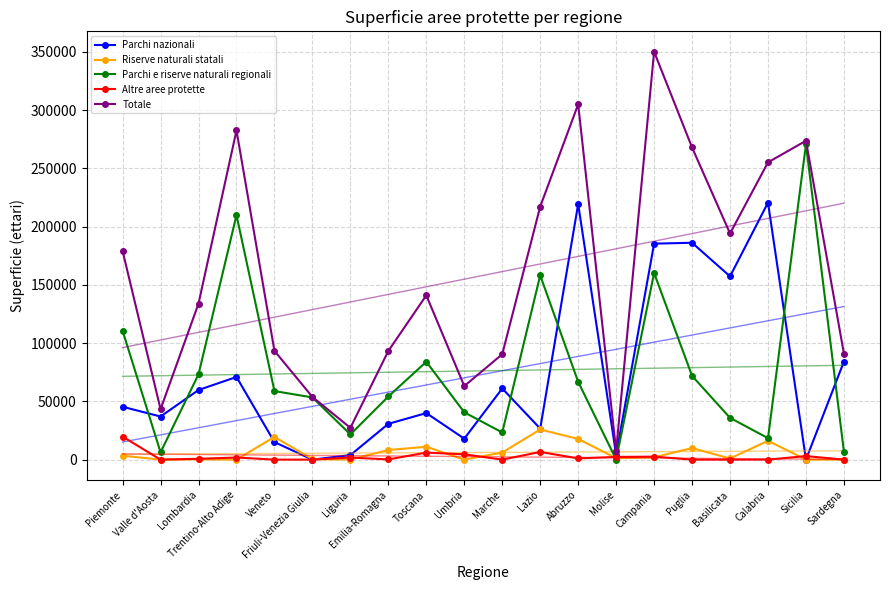

Where do Parchi e riserve naturali regionali and Altre aree protette first cross each other?

Abruzzo and Molise